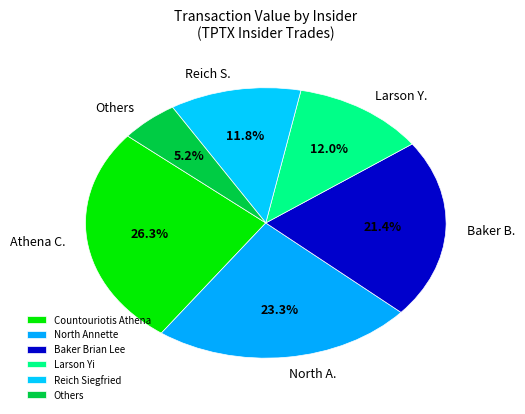

To the nearest percent, what is the average slice percentage?

17%